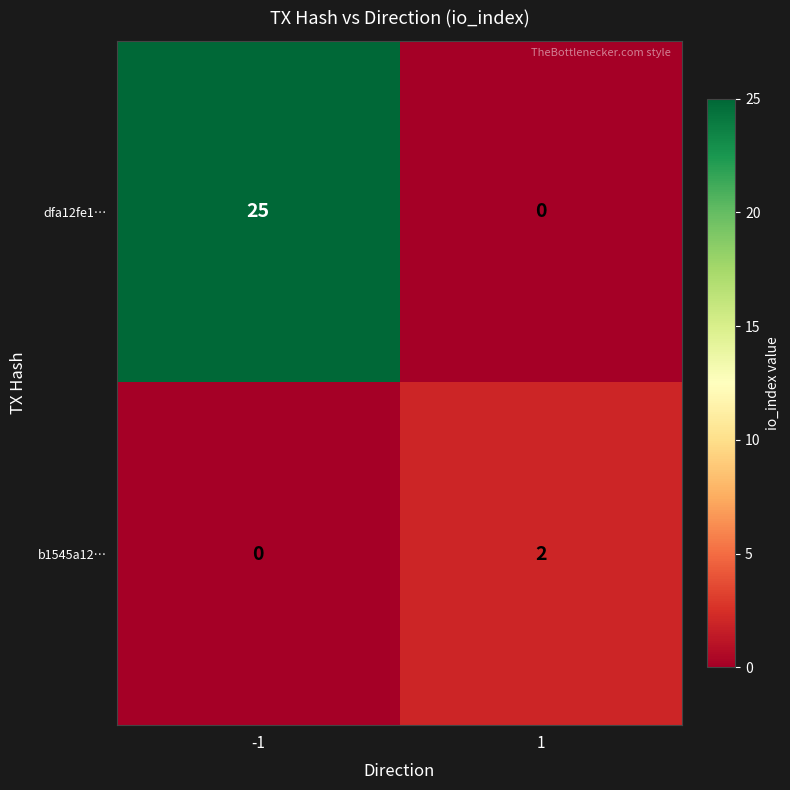

Count the number of categories in the chart.

2